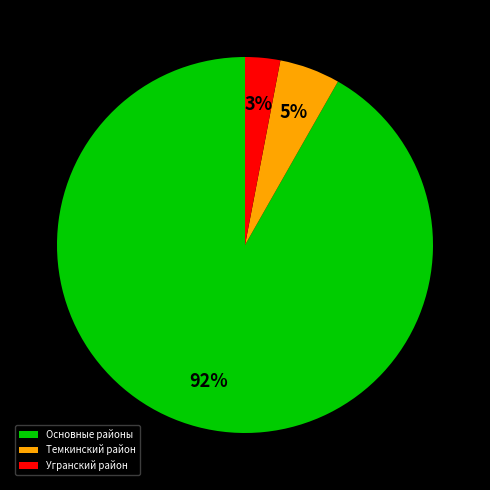

To the nearest percent, what is the difference between the largest and smallest slice percentages?

89%